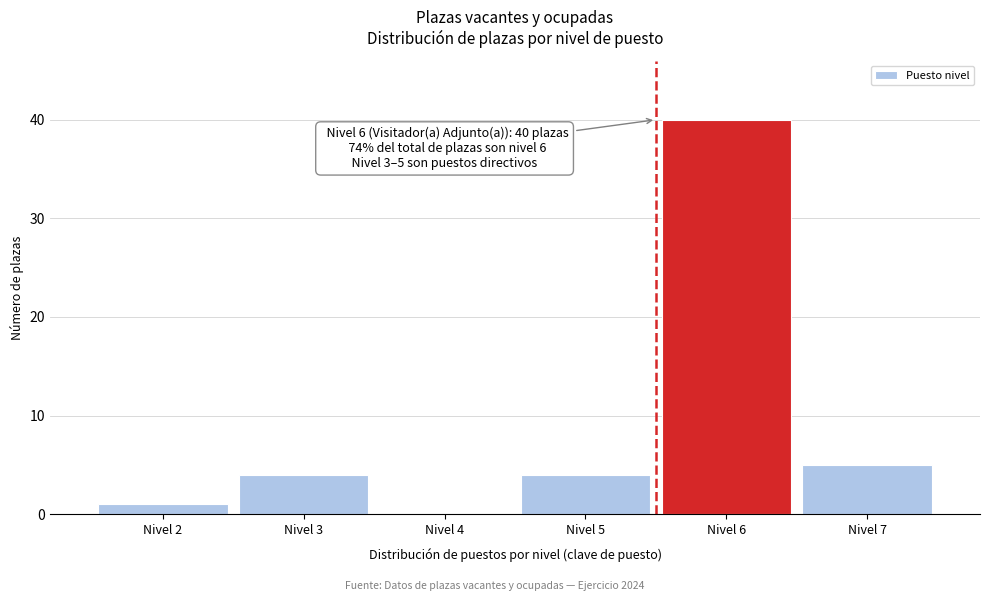

Reading left to right, transcribe all the data shown in this chart.

Nivel 2=1	Nivel 3=4	Nivel 4=0	Nivel 5=4	Nivel 6=40	Nivel 7=5